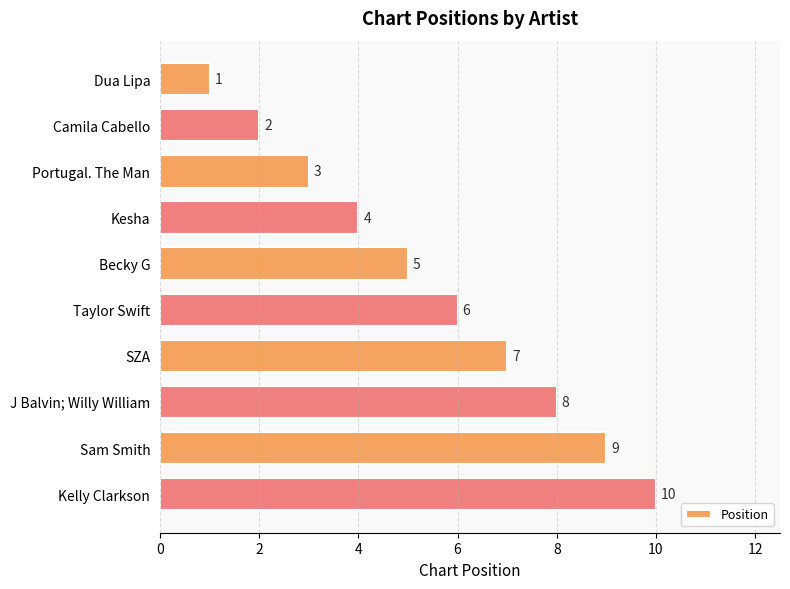

What is the label of the 7th bar from the top?

SZA